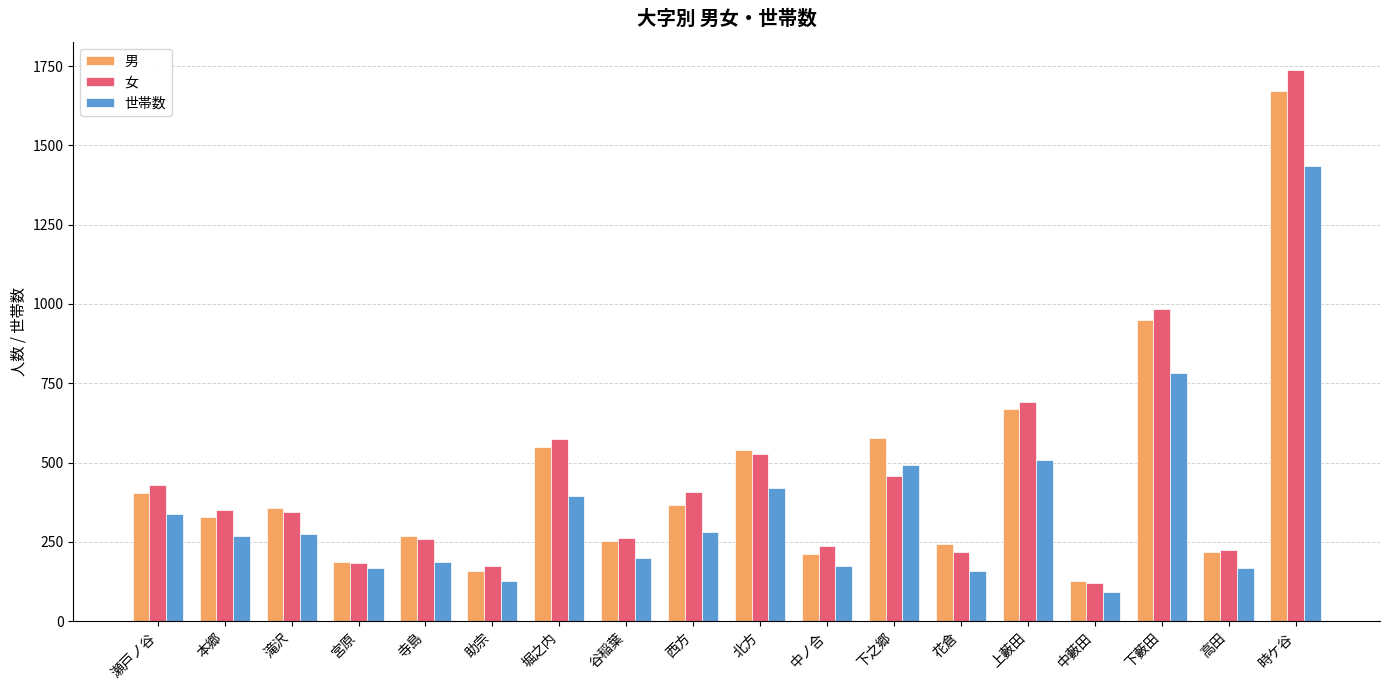

What is the lowest value of the 女 series?

119